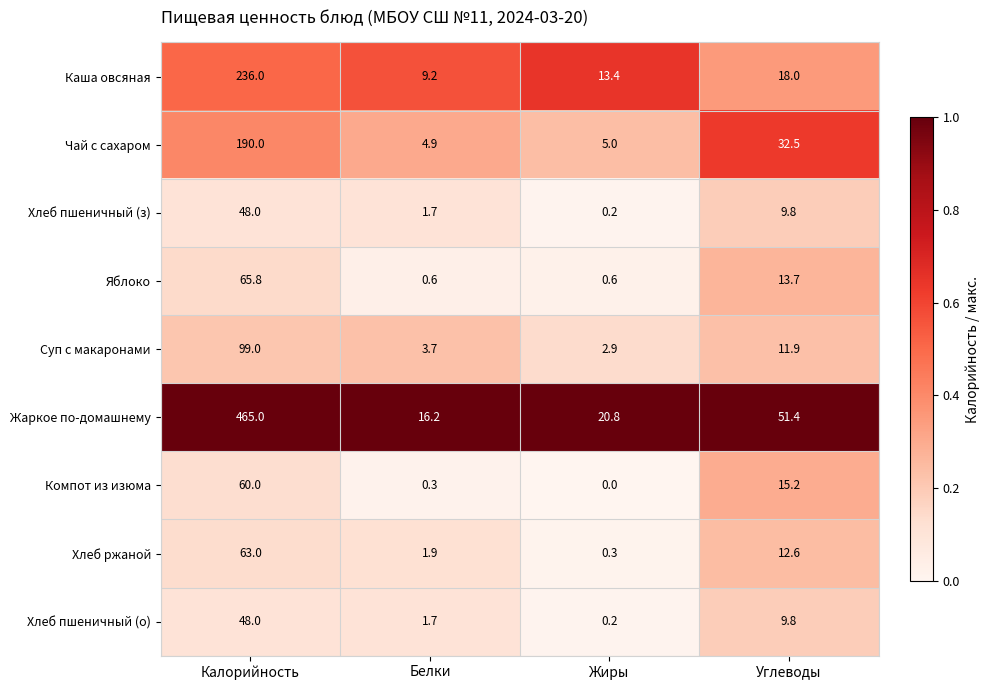

At how many categories does at least one series exceed 0?

4